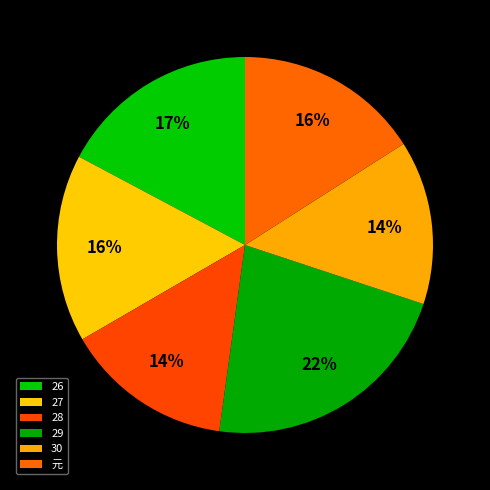

To the nearest percent, what percentage of the pie is 26?

17%